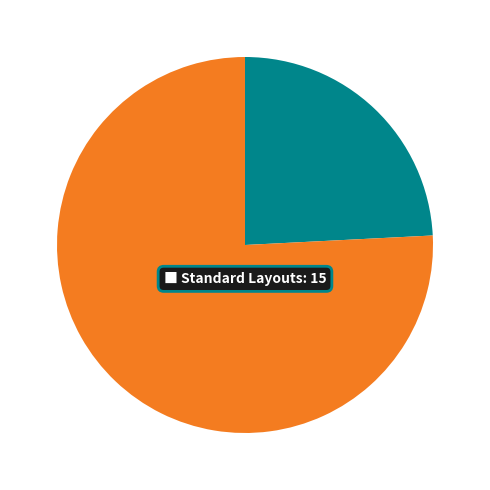

Count the number of slices in the pie.

2